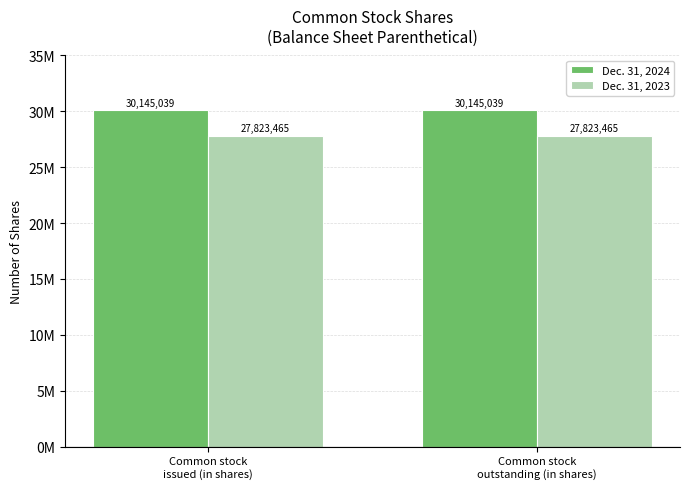

What is the value of the Dec. 31, 2023 bar at the 2nd from the left?

27823465